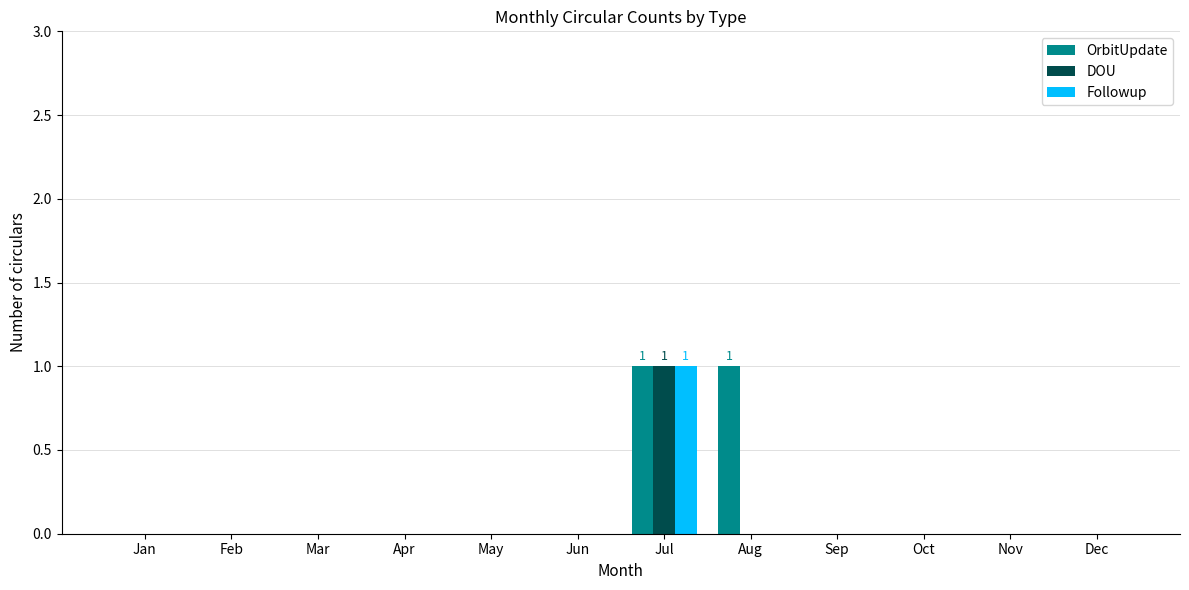

How many distinct data groups are displayed?

3